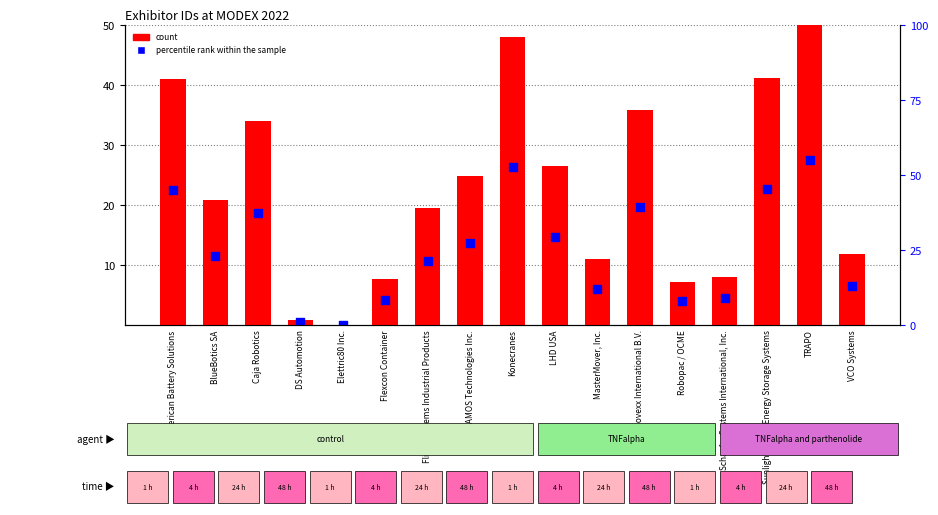

Which series contains the lowest Y value?

count